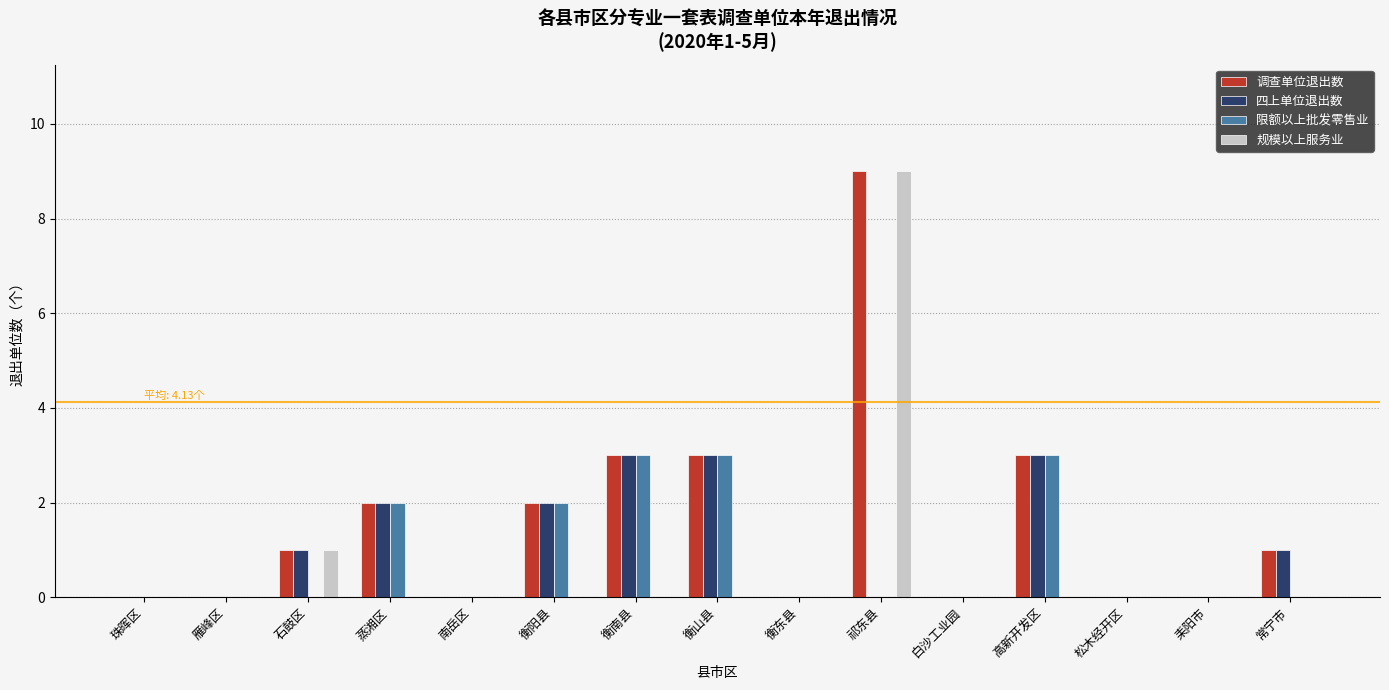

Which series has the largest total across all categories?

调查单位退出数